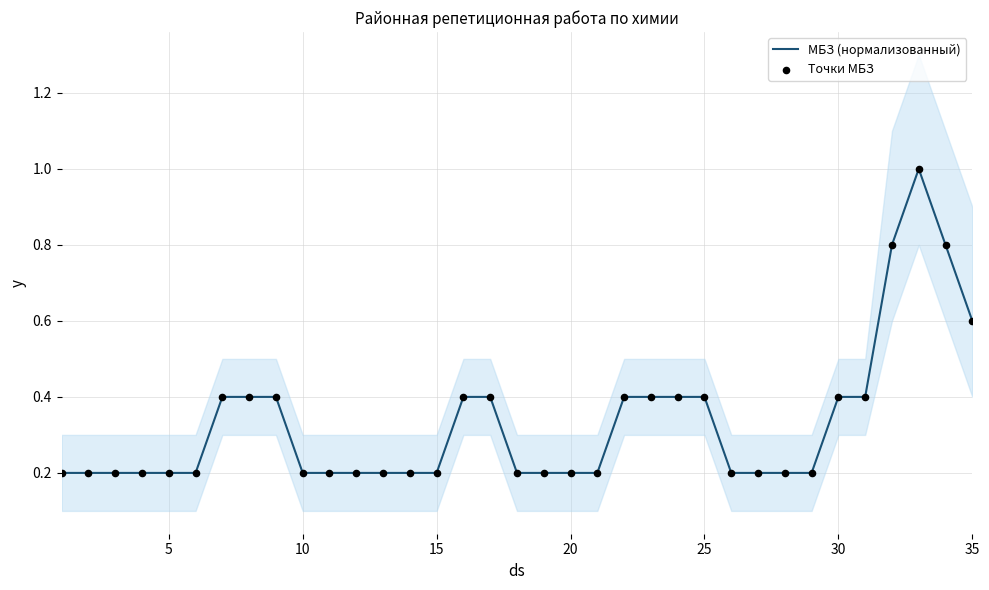

Which series has the widest spread of Y values?

МБЗ (нормализованный)